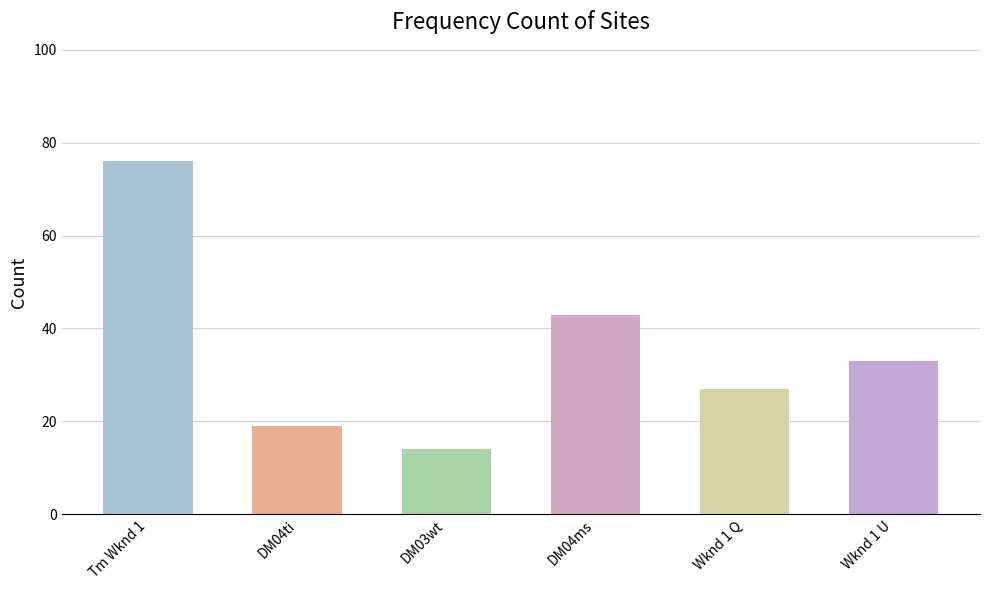

Approximately how many times larger is the value at Wknd 1 Q compared to DM03wt?

1.9